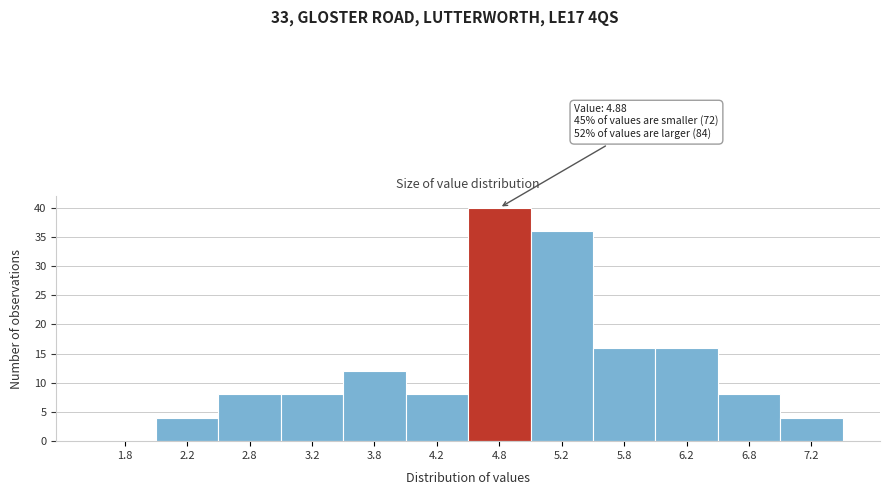

Over which range of the x-axis is the bar tallest?

4.5 to 5.0